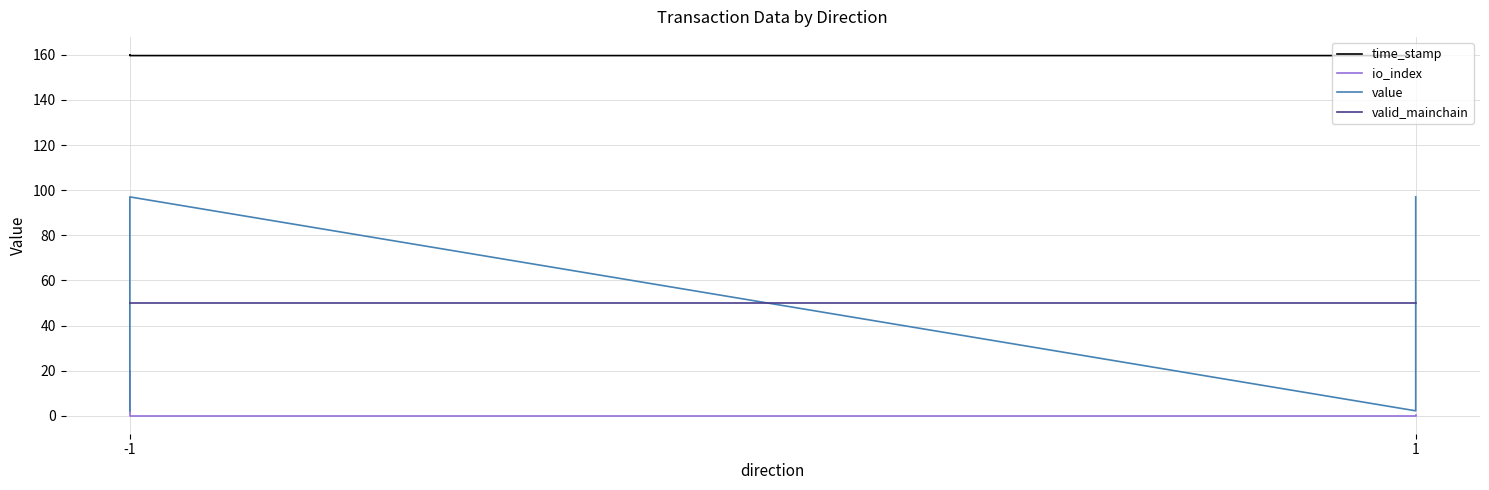

Is it true that valid_mainchain equals 31.9 at -1?

False